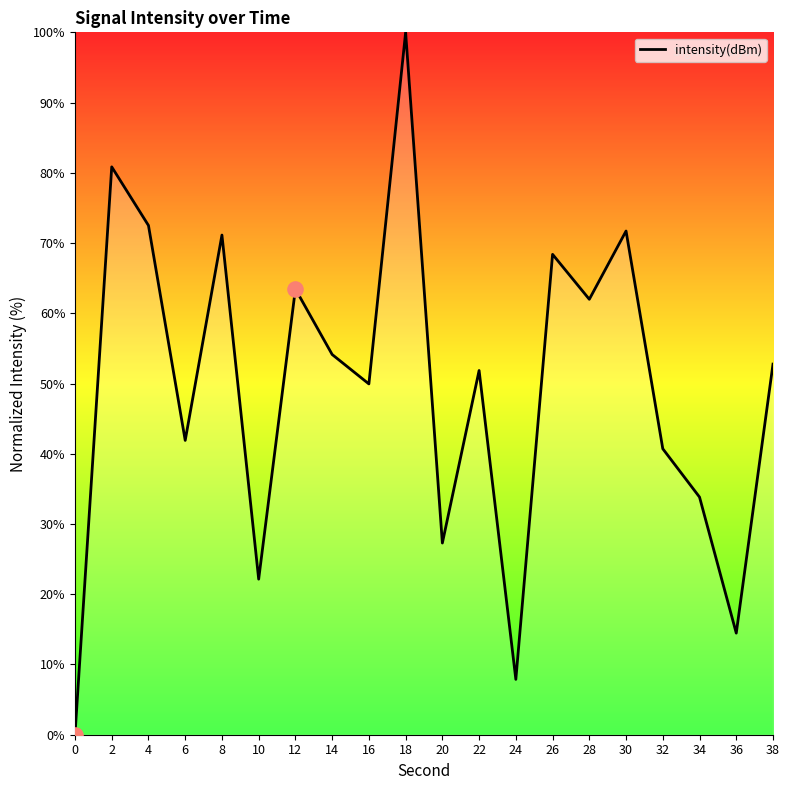

What is the change in value from 2 to 14?

-26.7